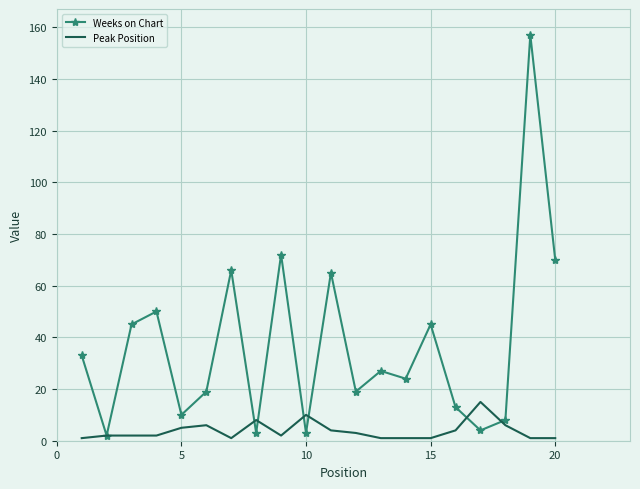

Rank the series by their maximum value, from highest to lowest.

Weeks on Chart, Peak Position